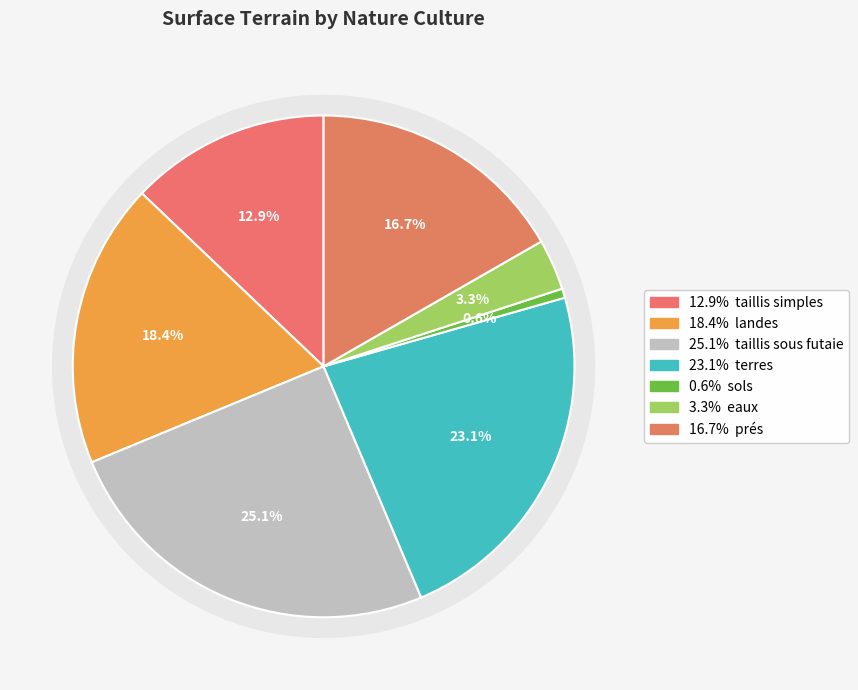

Which category has the biggest portion of the pie?

taillis sous futaie